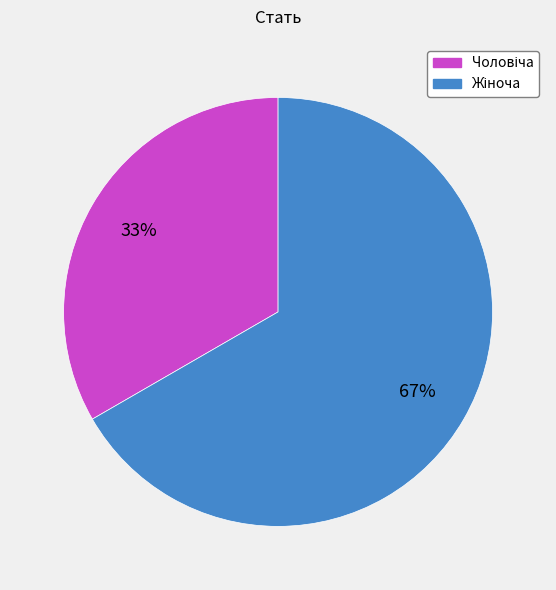

To the nearest percent, what is the average slice percentage?

50%